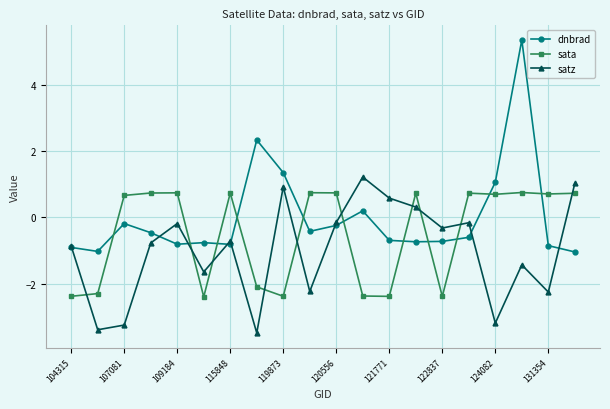

In sata, how many points are lower than both neighbors (excluding endpoints)?

6